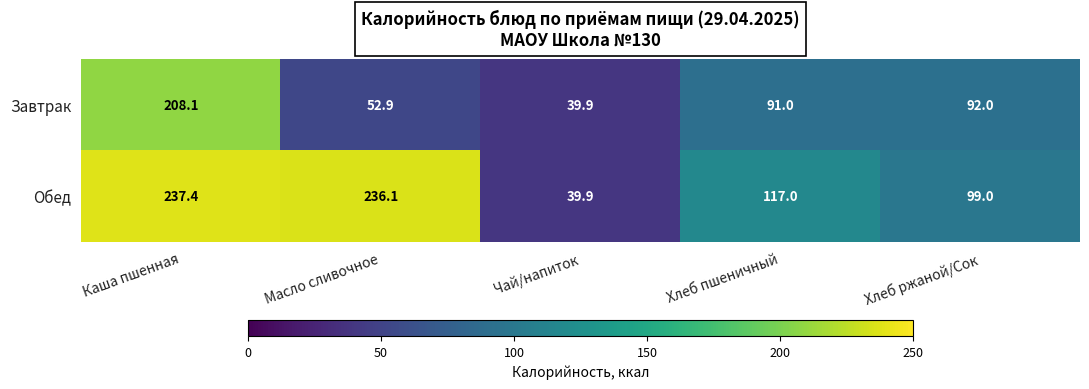

Reading right to left, what are all the values shown in this chart?

Завтрак: Хлеб ржаной/Сок=92.0	Хлеб пшеничный=91.0	Чай/напиток=39.9	Масло сливочное=52.9	Каша пшенная=208.1
Обед: Хлеб ржаной/Сок=99.0	Хлеб пшеничный=117.0	Чай/напиток=39.9	Масло сливочное=236.1	Каша пшенная=237.4